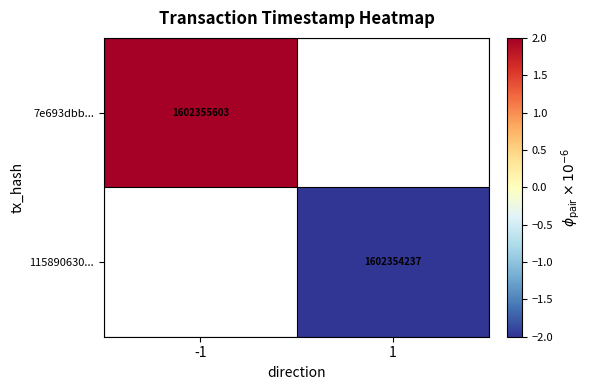

True or false: 7e693dbb... has a value of 1602355603 at -1.

True